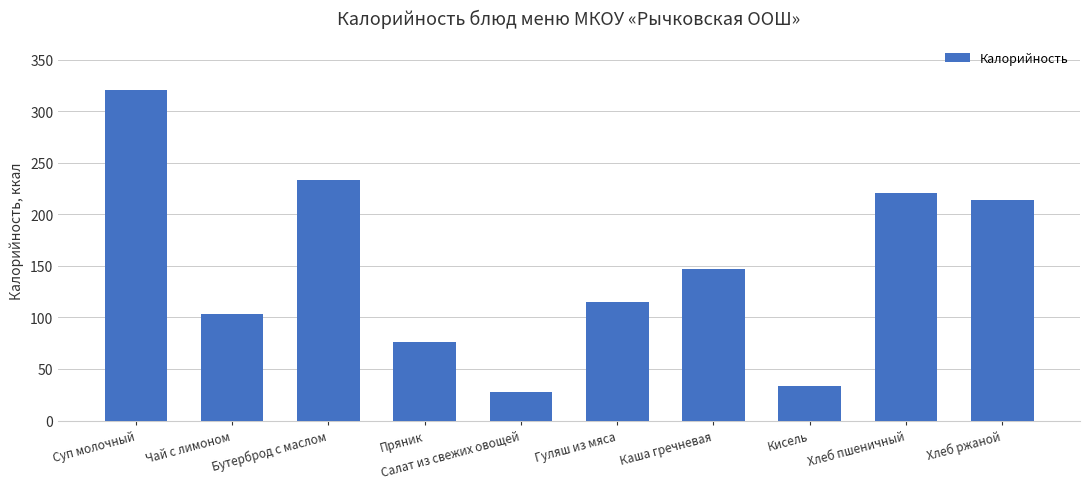

What is the label of the 3rd bar from the left?

Бутерброд с маслом